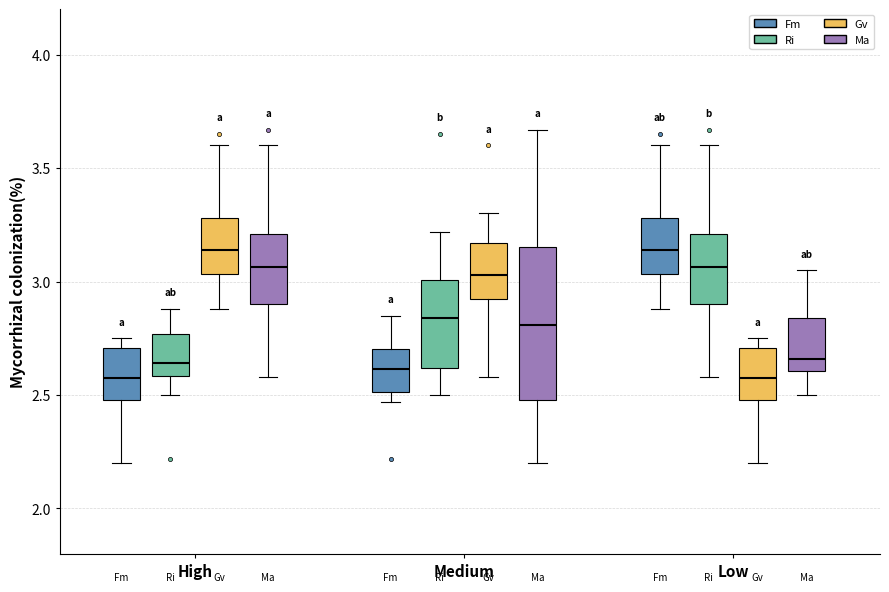

Where does the lower whisker of the box for High (Ri) end on the y-axis? The values are not printed on the chart, so give them approximately, as read against the axis.

2.50